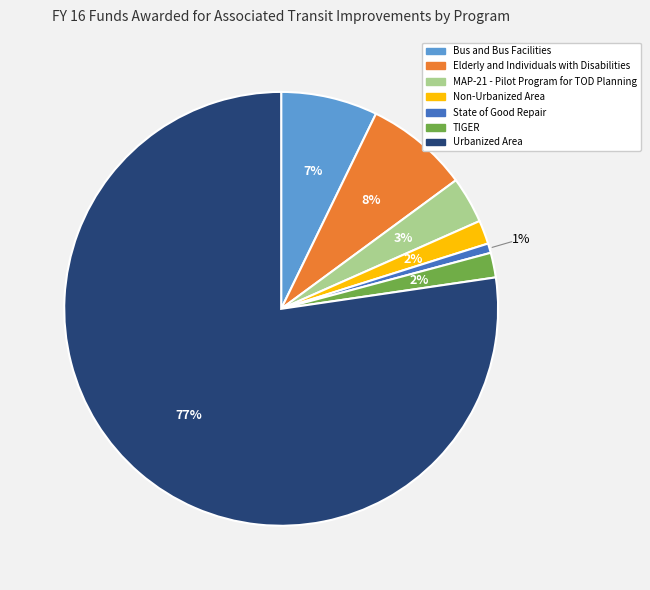

Is Bus and Bus Facilities the majority of the pie?

No